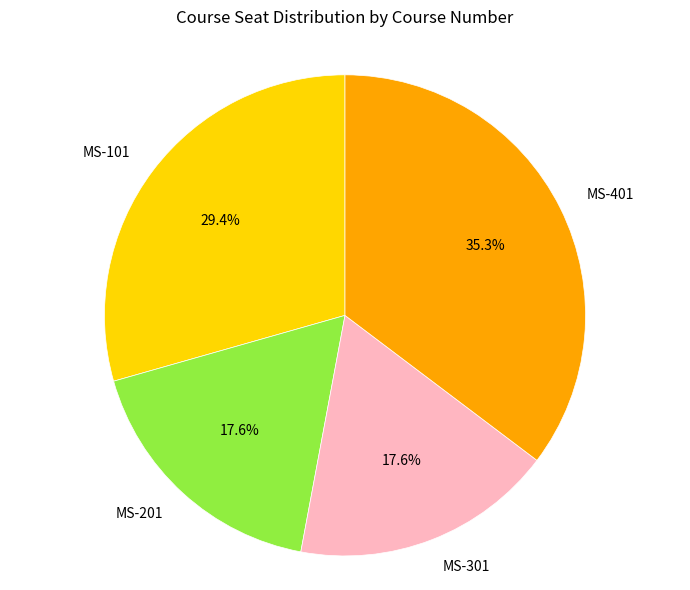

Is the sum of MS-301 and MS-101 greater than half?

No